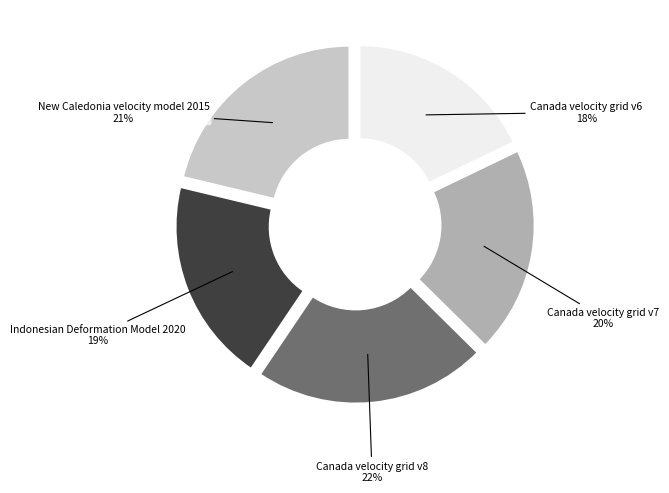

Approximately how many times larger is the value at Indonesian Deformation Model 2020 compared to Canada velocity grid v6?

1.1